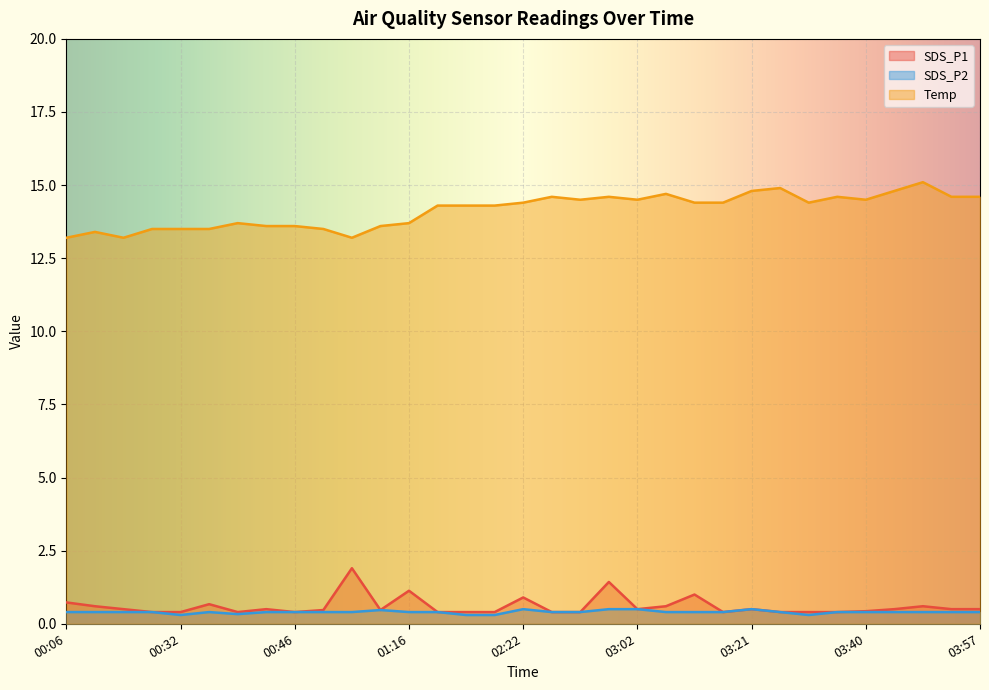

True or false: Temp has more than 1 points higher than both neighbors.

True